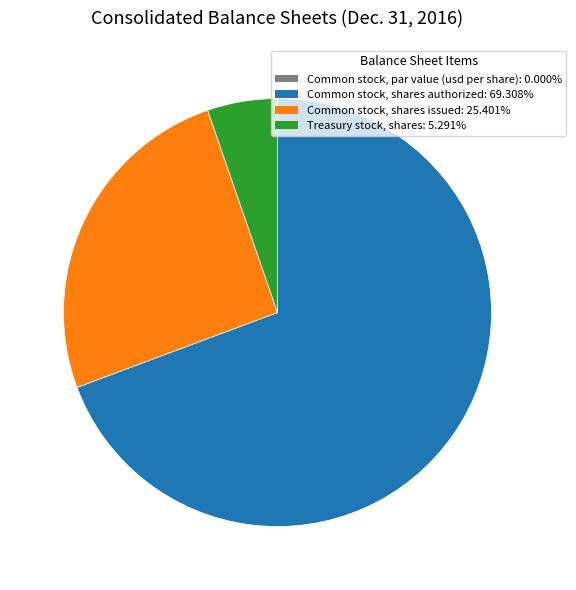

Do Common stock, shares authorized and Common stock, shares issued together represent more than half of the pie?

Yes